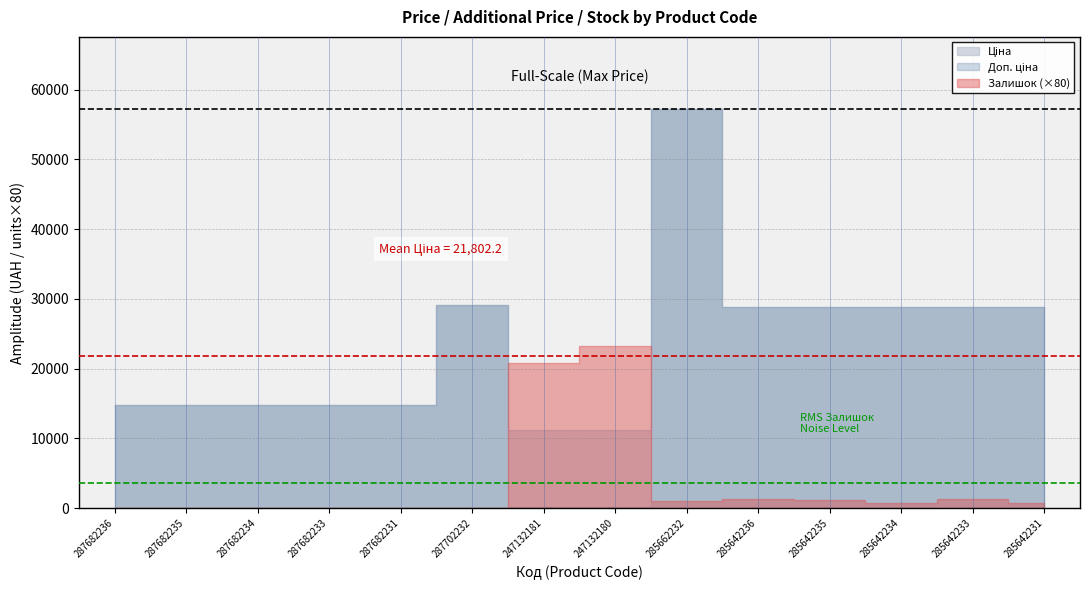

Reading right to left, extract all data points from this chart.

Ціна: 285642231=28901.7	285642233=28901.7	285642234=28901.7	285642235=28901.7	285642236=28901.7	285662232=57258.0	247132180=111.8	247132181=111.8	287702232=29152.3	287682231=14817.6	287682233=14817.6	287682234=14817.6	287682235=14817.6	287682236=14817.6
Доп. ціна: 285642231=28901.7	285642233=28901.7	285642234=28901.7	285642235=28901.7	285642236=28901.7	285662232=57258.0	247132180=11182.0	247132181=11182.0	287702232=29152.3	287682231=14817.6	287682233=14817.6	287682234=14817.6	287682235=14817.6	287682236=14817.6
Залишок: 285642231=9.0	285642233=16.0	285642234=10.0	285642235=14.0	285642236=16.0	285662232=13.0	247132180=290.0	247132181=260.0	287702232=0.0	287682231=0.0	287682233=0.0	287682234=0.0	287682235=0.0	287682236=0.0